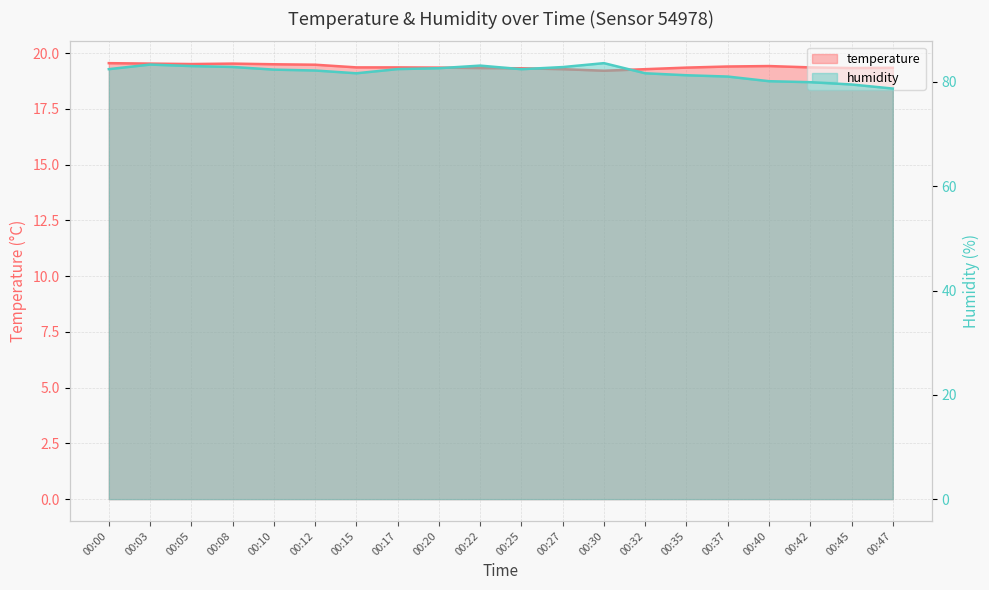

Which series changed the most between 00:30 and 00:47?

humidity